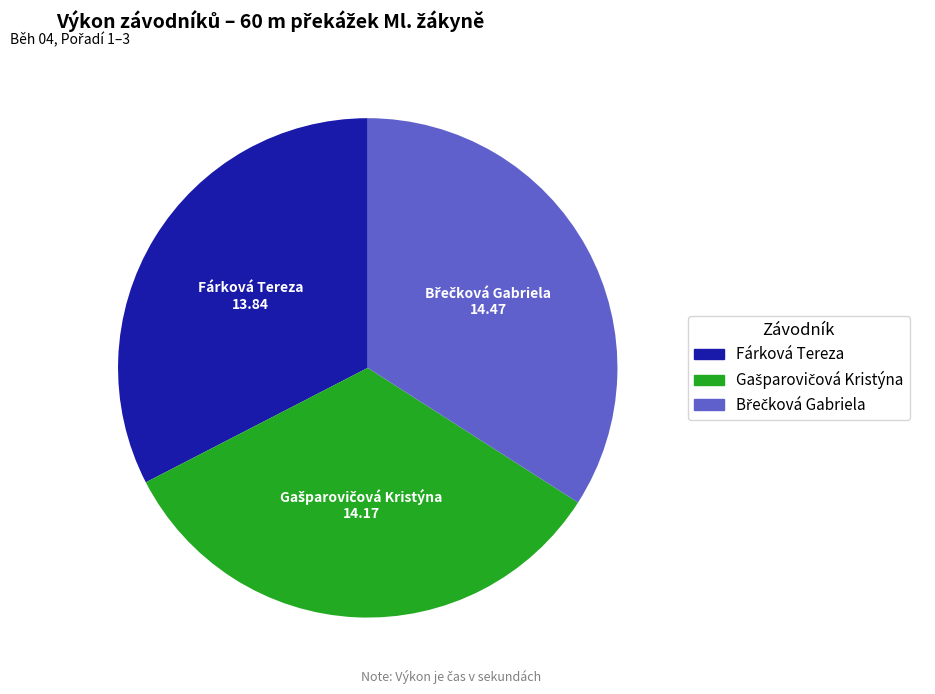

Is it true that Fárková Tereza is 33% of the pie?

True